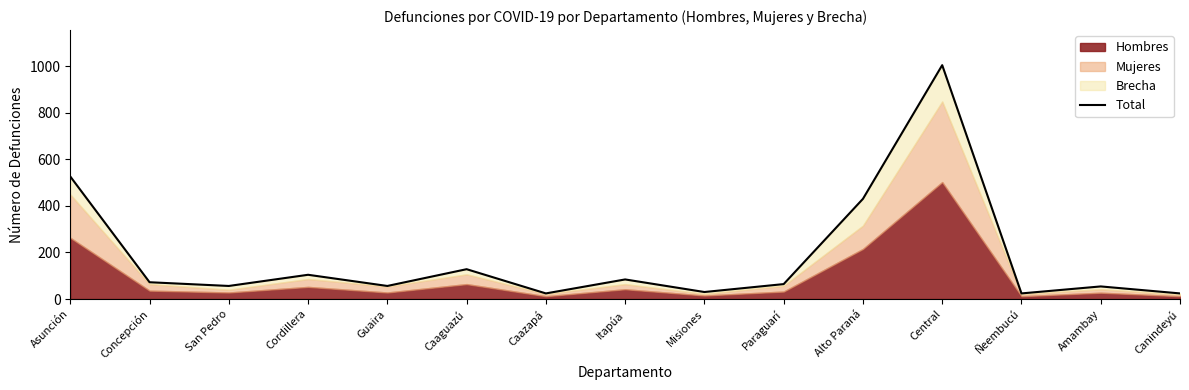

What is the average value?

179